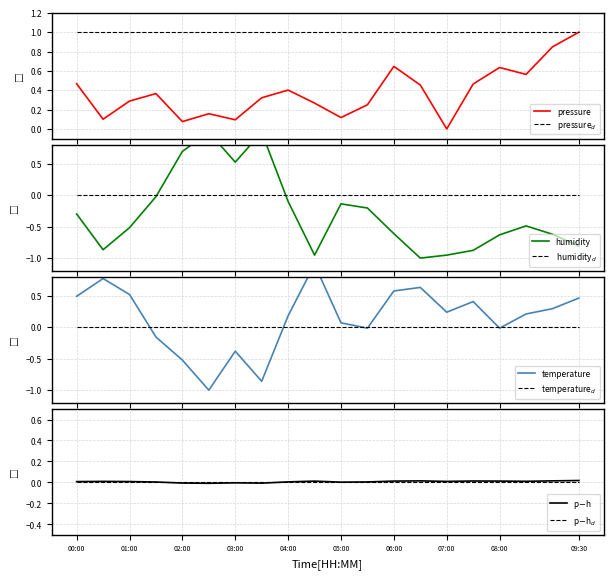

How many intersections are there between pressure and temperature?

5